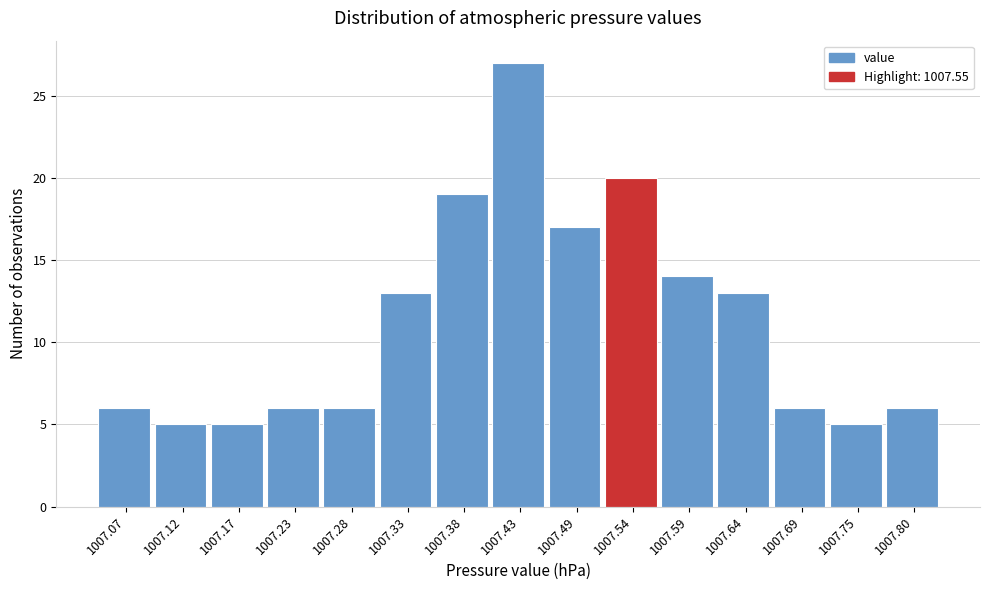

Reading right to left, transcribe all the data shown in this chart.

1007.80=6	1007.75=5	1007.69=6	1007.64=13	1007.59=14	1007.54=20	1007.49=17	1007.43=27	1007.38=19	1007.33=13	1007.28=6	1007.23=6	1007.17=5	1007.12=5	1007.07=6